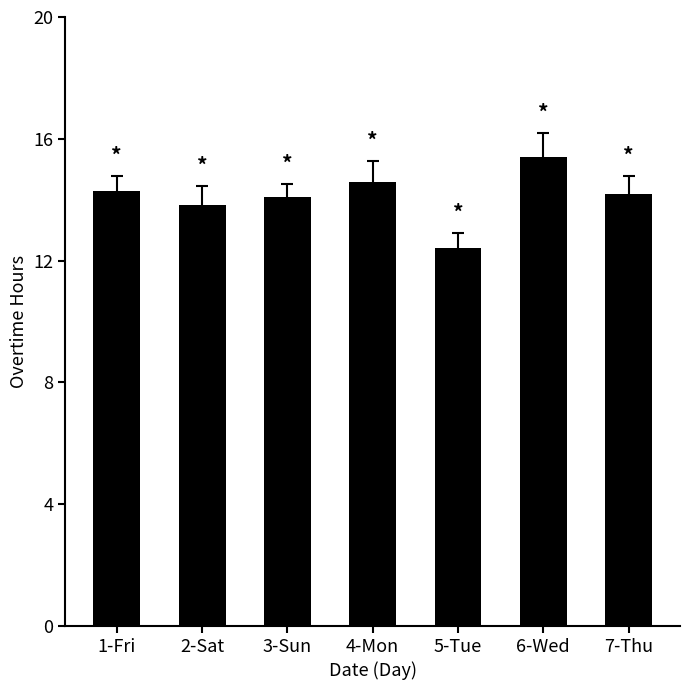

Are the bars horizontal?

No